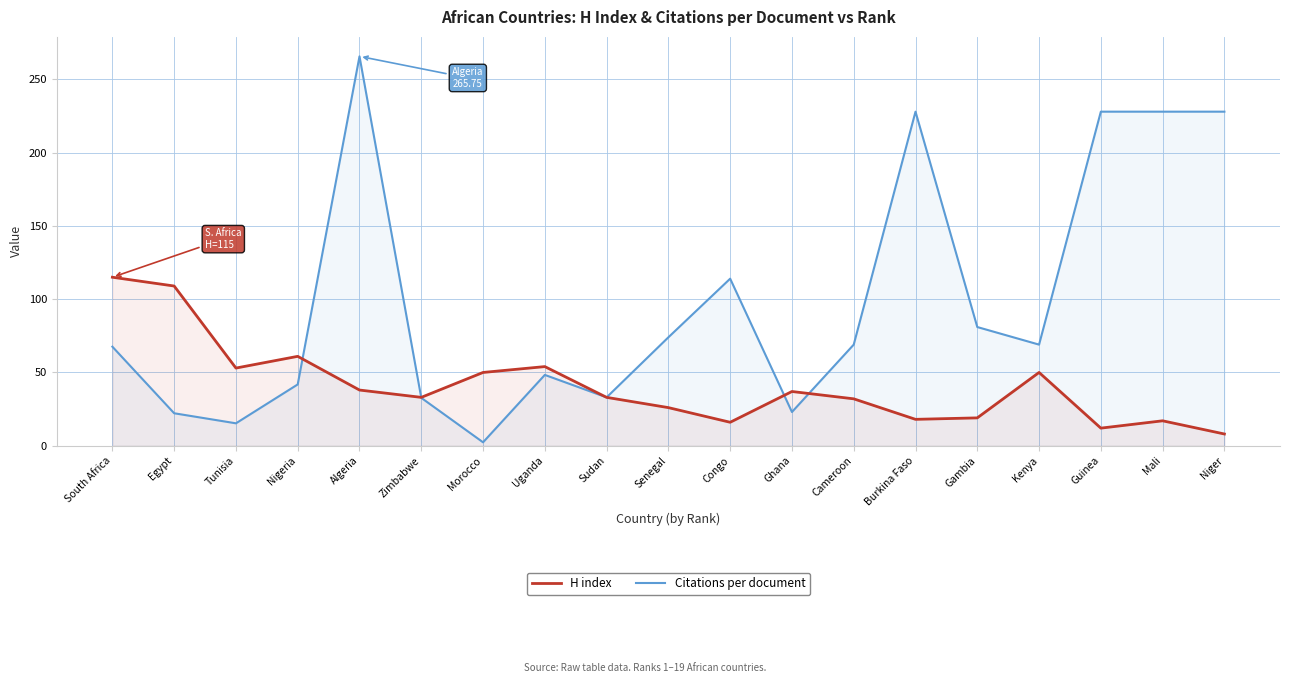

Rank the series at Sudan from lowest to highest value.

H index, Citations per document